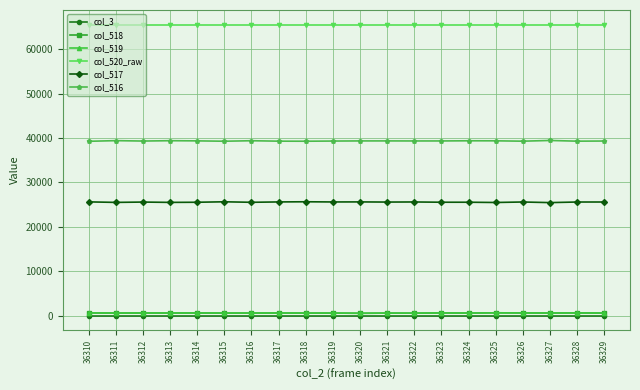

The col_518 series shows 625 at 36312. True or false?

True